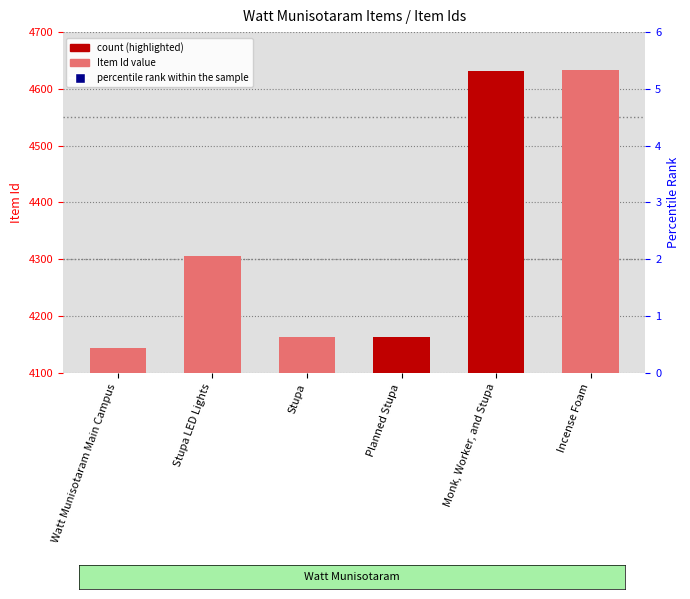

At which category is the sum across all series the highest?

Monk, Worker, and Stupa